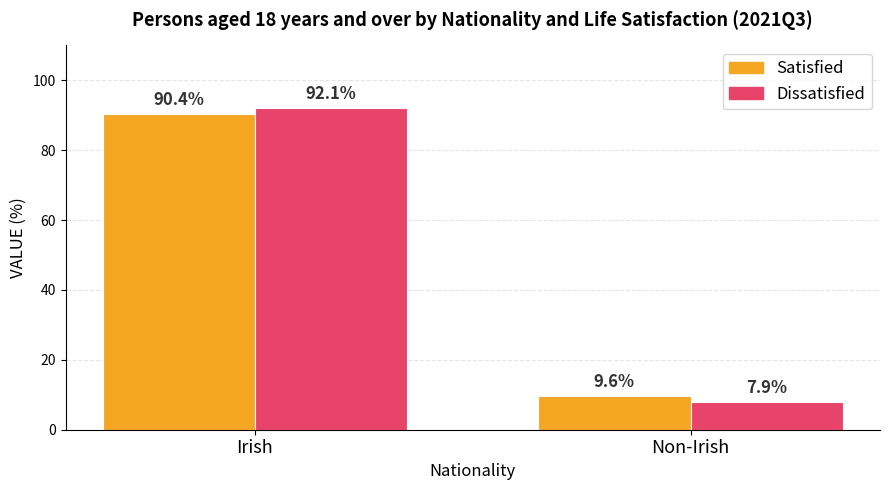

True or false: Dissatisfied has a value of 92.1 at Irish.

True